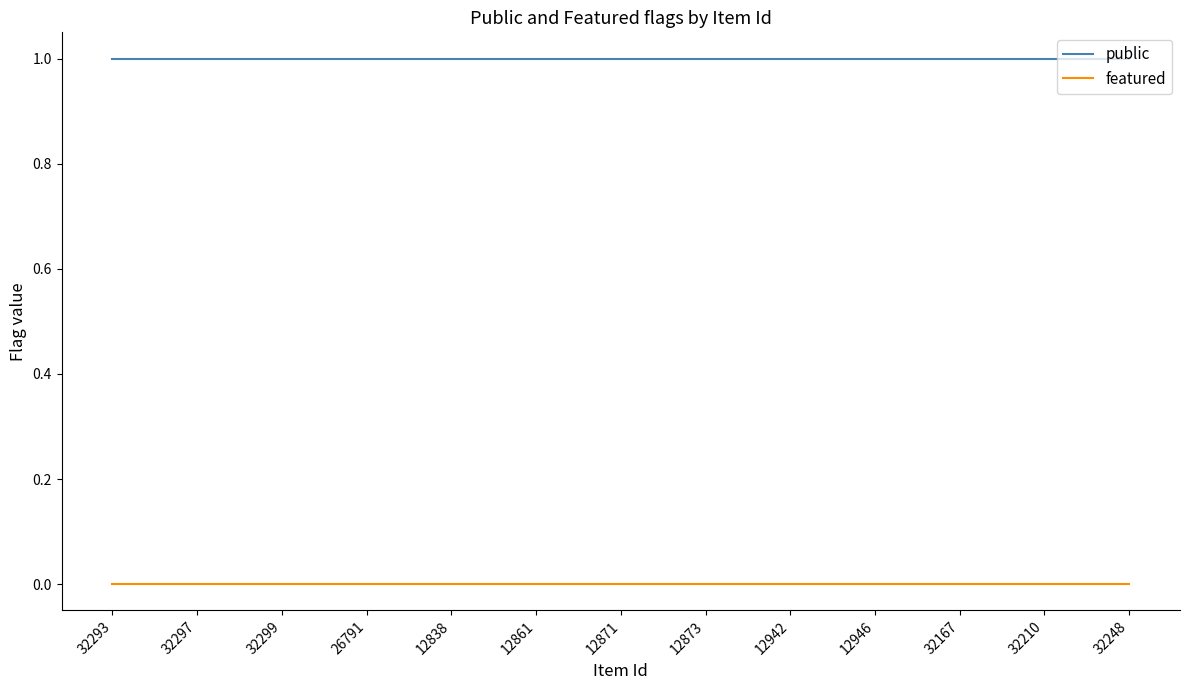

List the series in order of their peak value, highest first.

public, featured